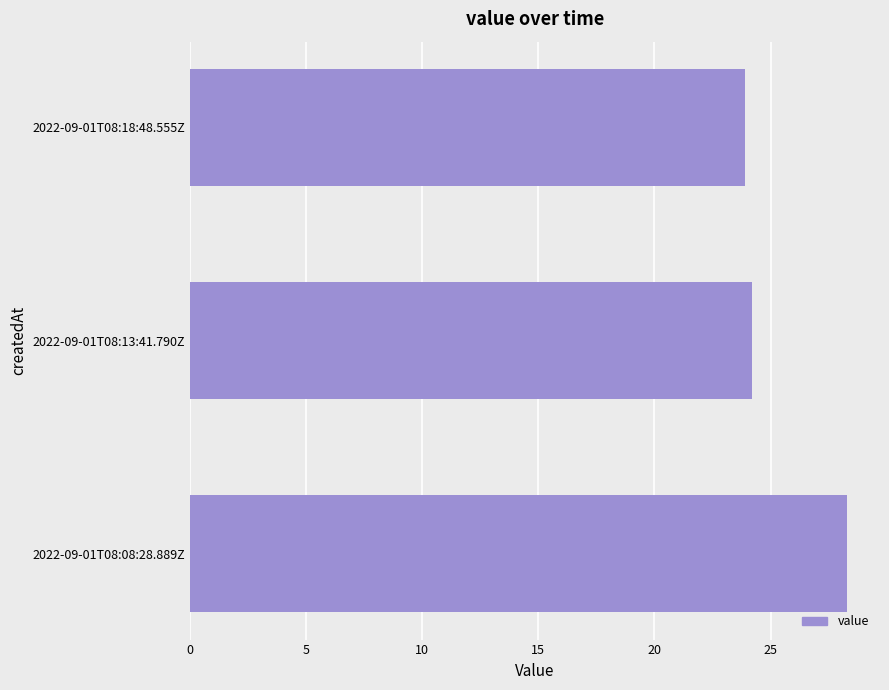

Rank the categories by value from highest to lowest.

2022-09-01T08:08:28.889Z, 2022-09-01T08:13:41.790Z, 2022-09-01T08:18:48.555Z